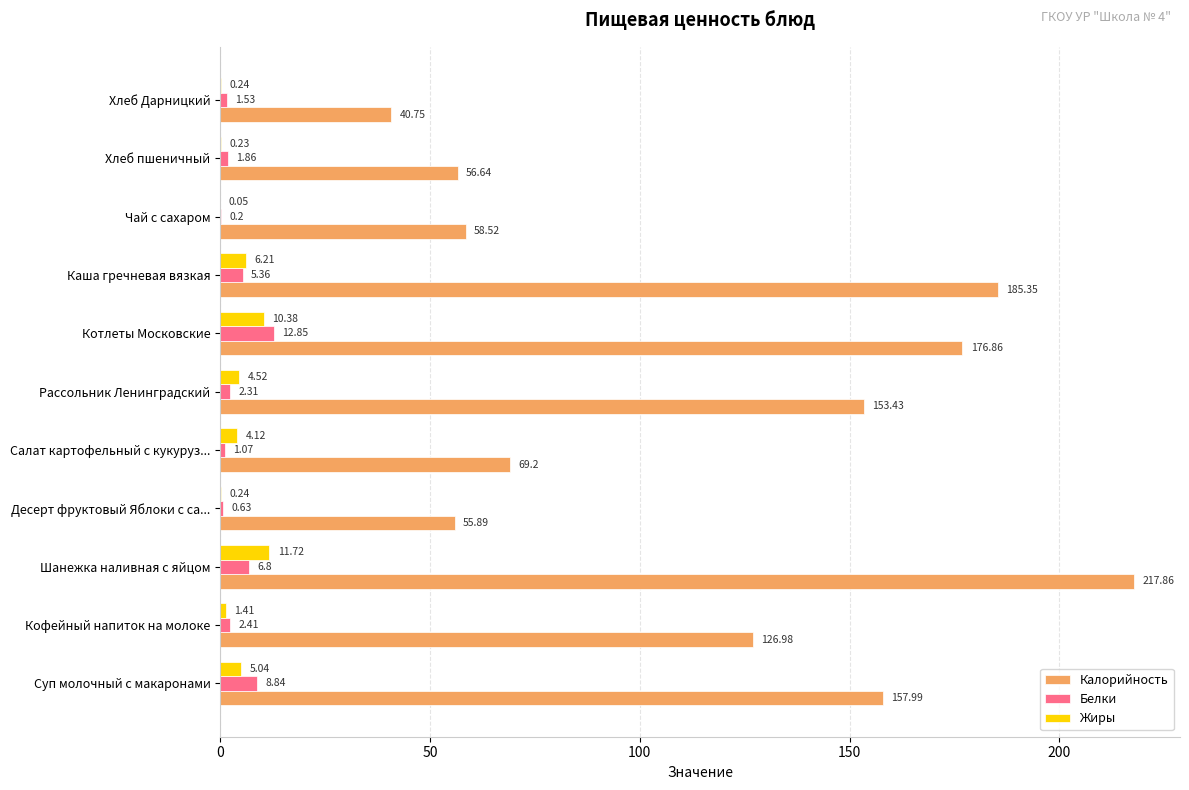

Which category has the highest value in the Белки series?

Котлеты Московские